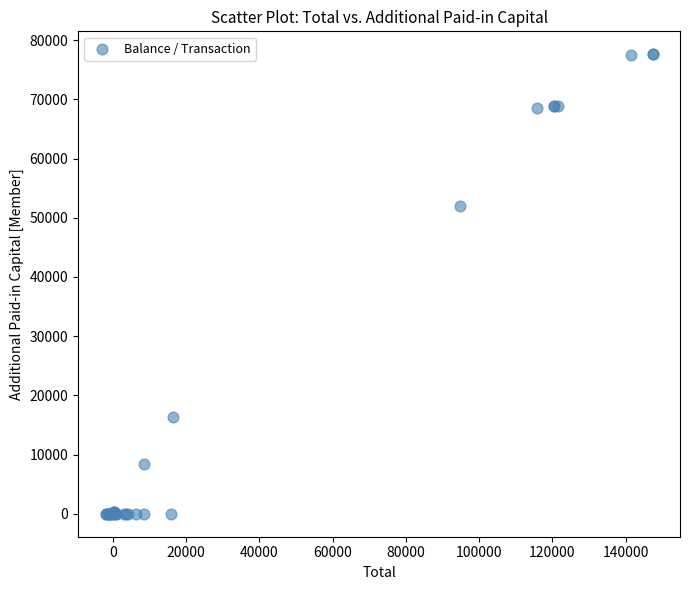

What Y value in the scatter plot is closest to 38806?

52051